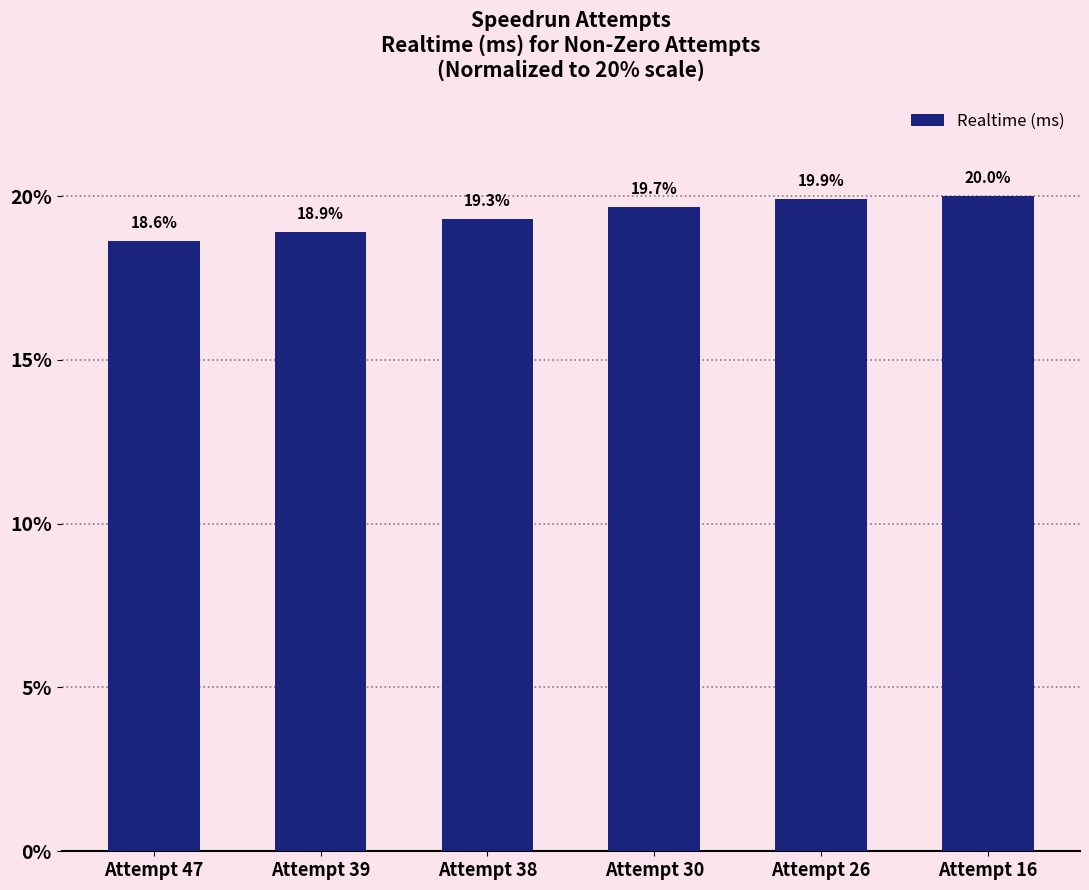

What is the greatest value displayed?

20.0